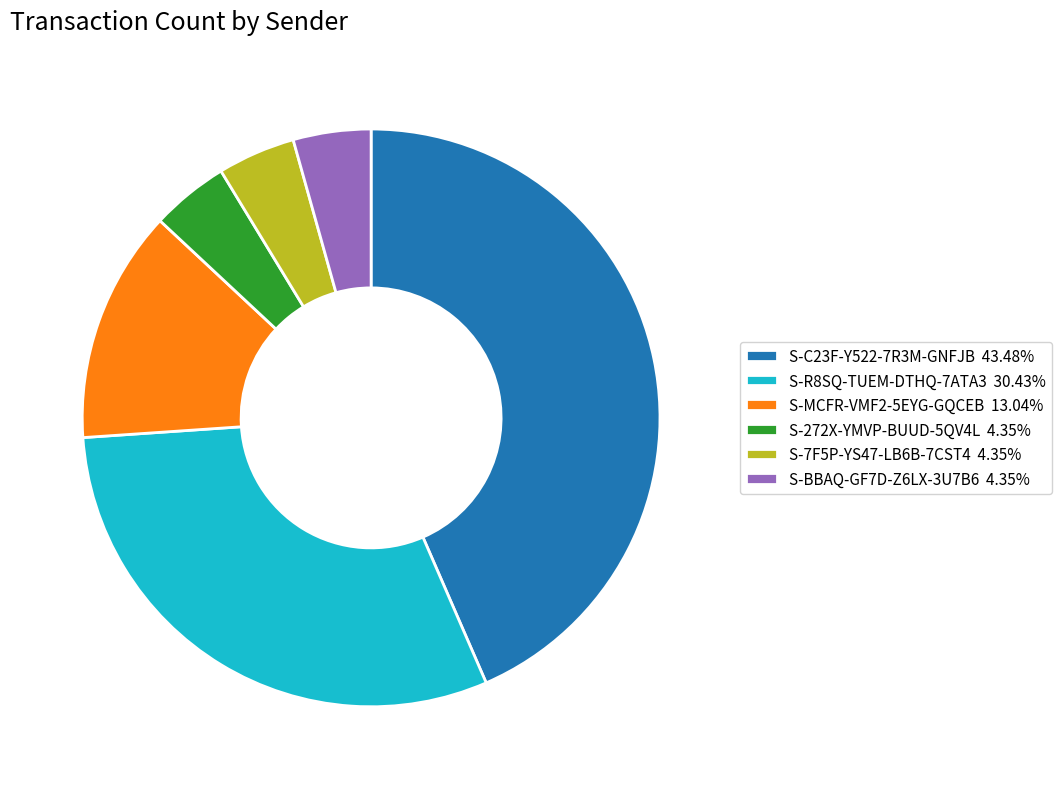

Which slice is the largest?

S-C23F-Y522-7R3M-GNFJB